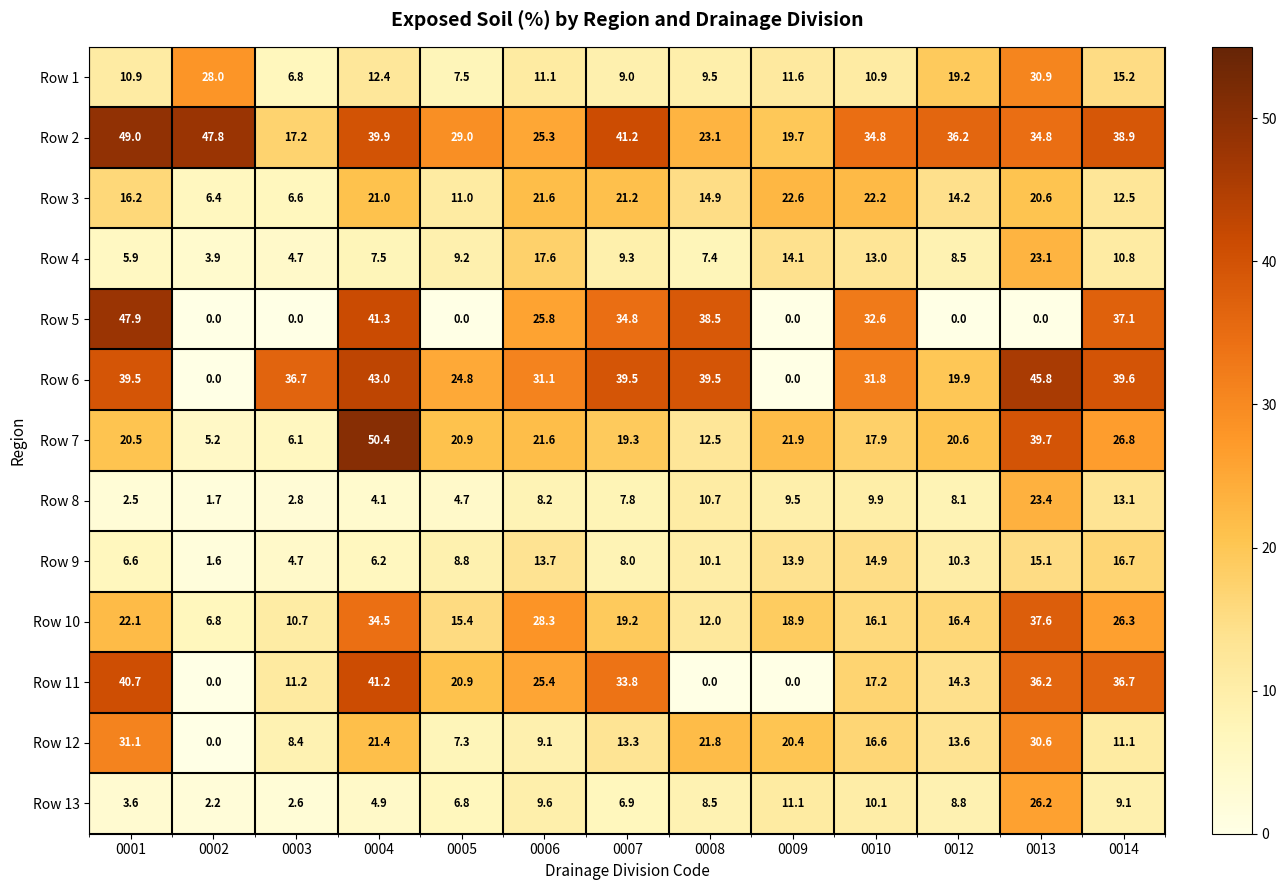

What is the total value across all series at 0008?

208.5